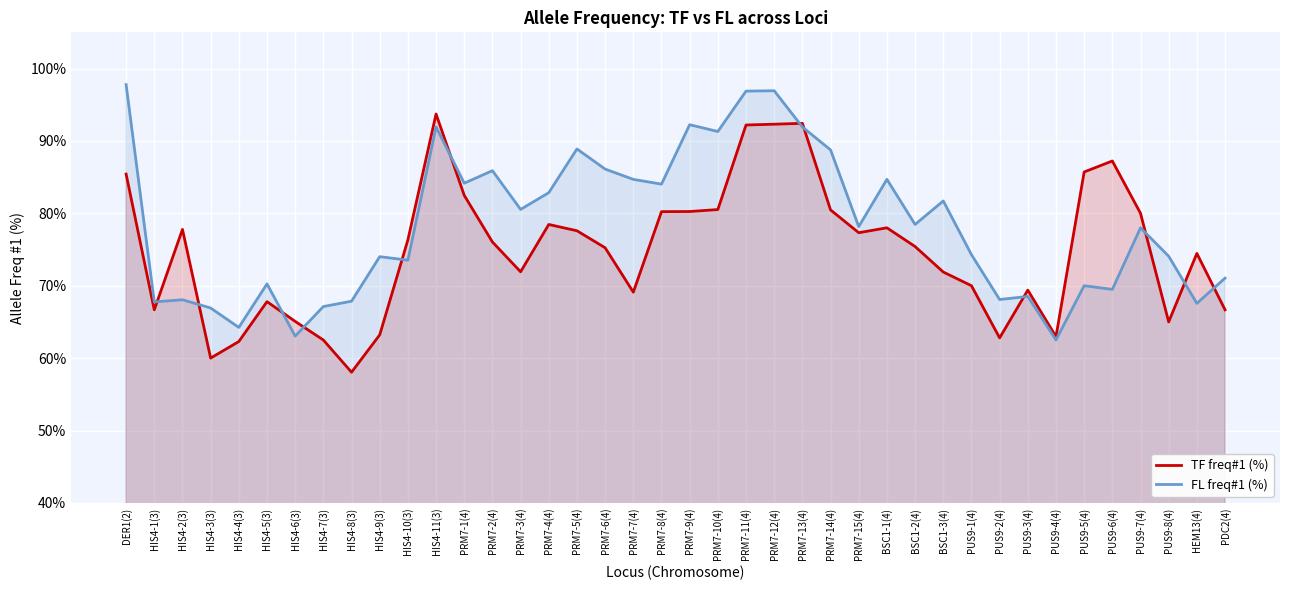

Rank the categories by TF freq#1 (%) value from lowest to highest.

HIS4-8(3), HIS4-3(3), HIS4-4(3), HIS4-7(3), PUS9-2(4), PUS9-4(4), HIS4-9(3), PUS9-8(4), HIS4-6(3), HIS4-1(3), PDC2(4), HIS4-5(3), PRM7-7(4), PUS9-3(4), PUS9-1(4), BSC1-3(4), PRM7-3(4), HEM13(4), PRM7-6(4), BSC1-2(4), PRM7-2(4), HIS4-10(3), PRM7-15(4), PRM7-5(4), HIS4-2(3), BSC1-1(4), PRM7-4(4), PUS9-7(4), PRM7-8(4), PRM7-9(4), PRM7-14(4), PRM7-10(4), PRM7-1(4), DER1(2), PUS9-5(4), PUS9-6(4), PRM7-11(4), PRM7-12(4), PRM7-13(4), HIS4-11(3)